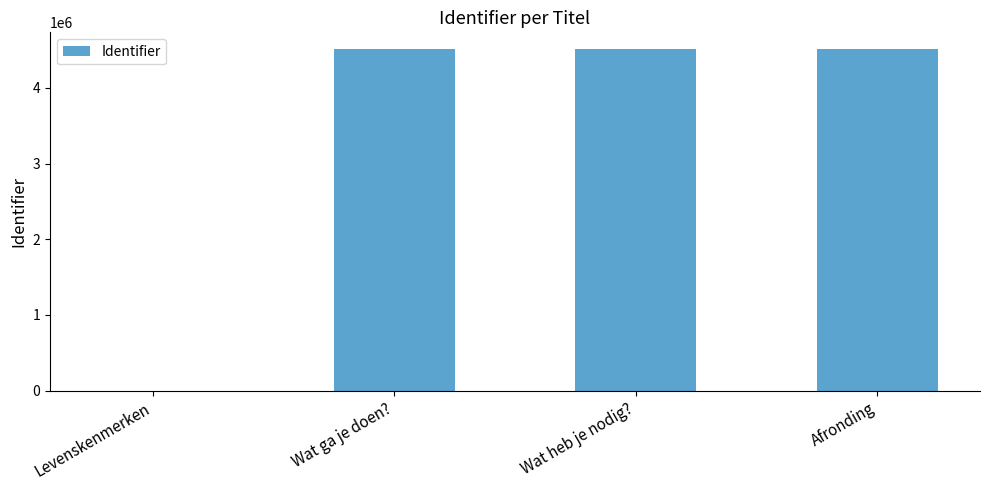

Does the chart contain stacked bars?

No